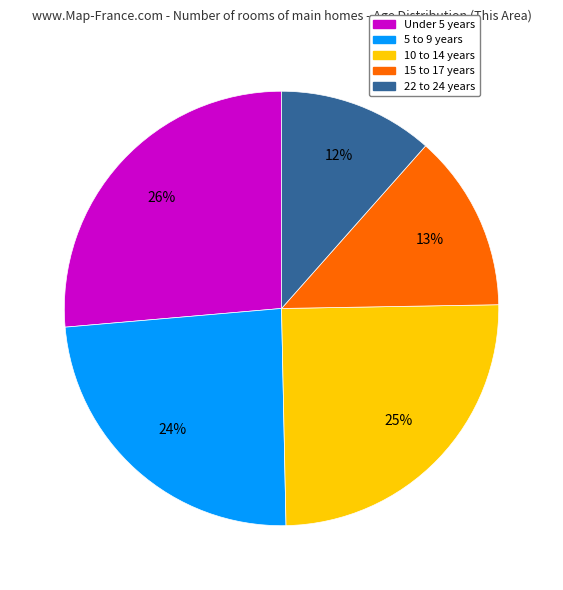

Combined, do Under 5 years and 15 to 17 years account for over 50%?

No